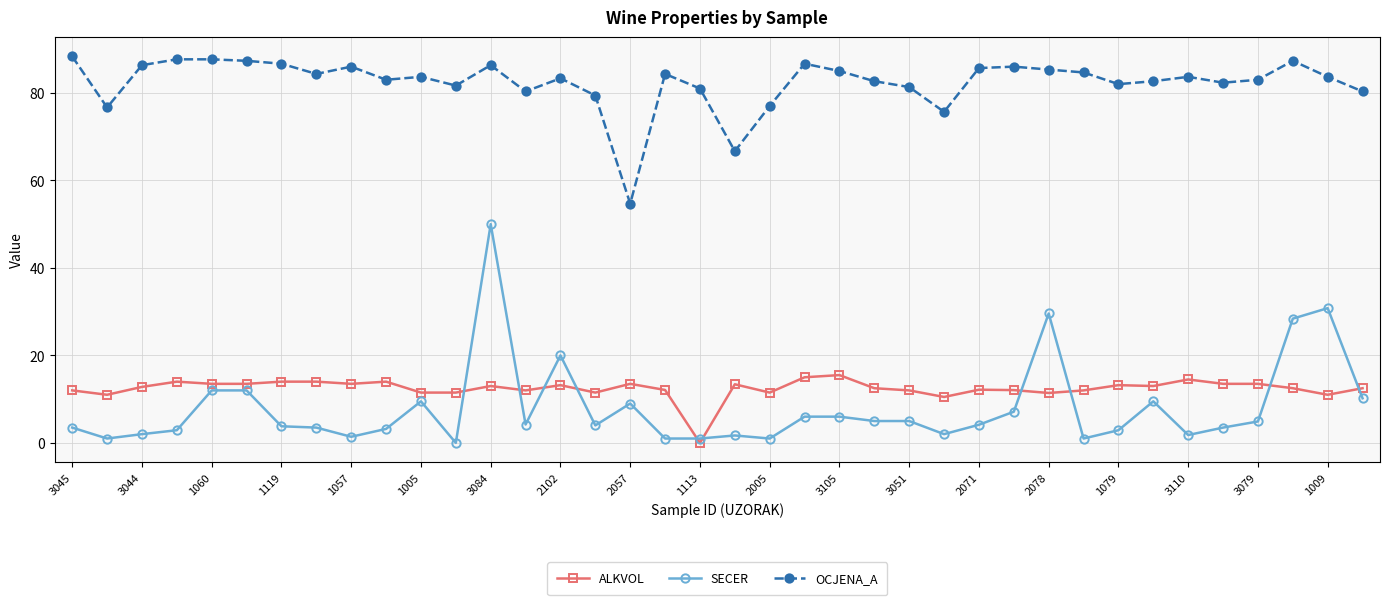

What is the difference between the maximum and minimum values in the ALKVOL series?

15.5